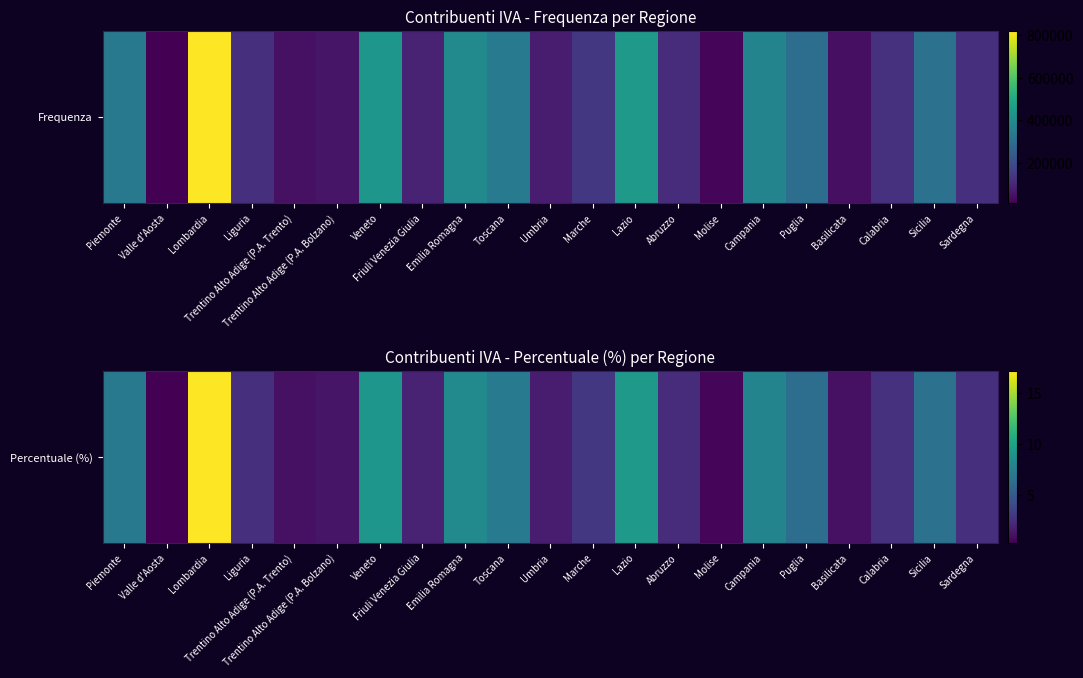

At which category does the chart reach its minimum across all series?

Valle d'Aosta